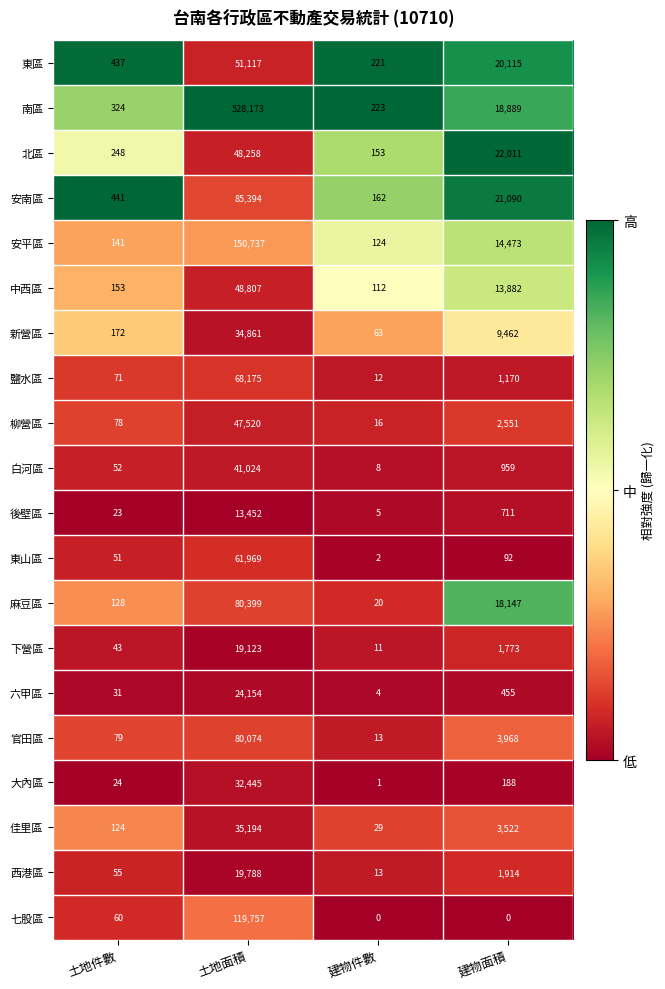

What is the average value of the 安南區 series?

26772